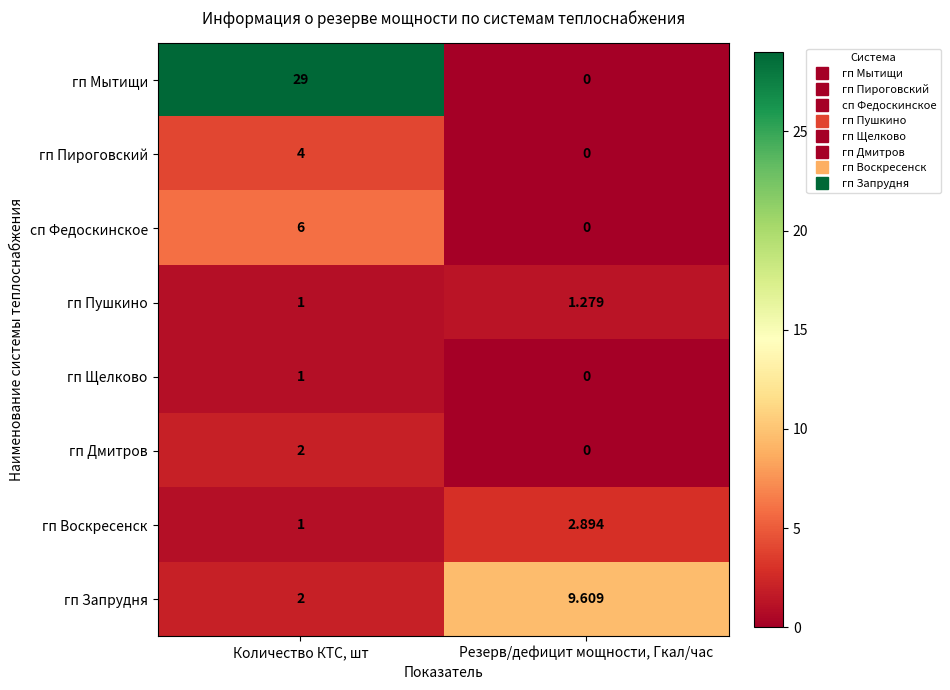

Which series has the largest total across all categories?

гп Мытищи